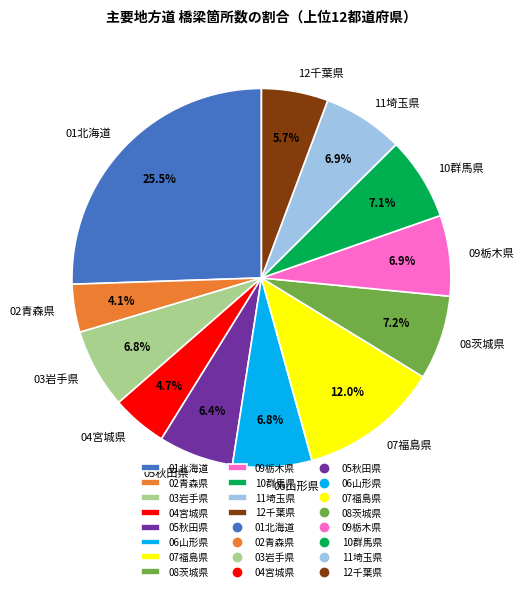

Does 04宮城県 represent more than half of the total?

No